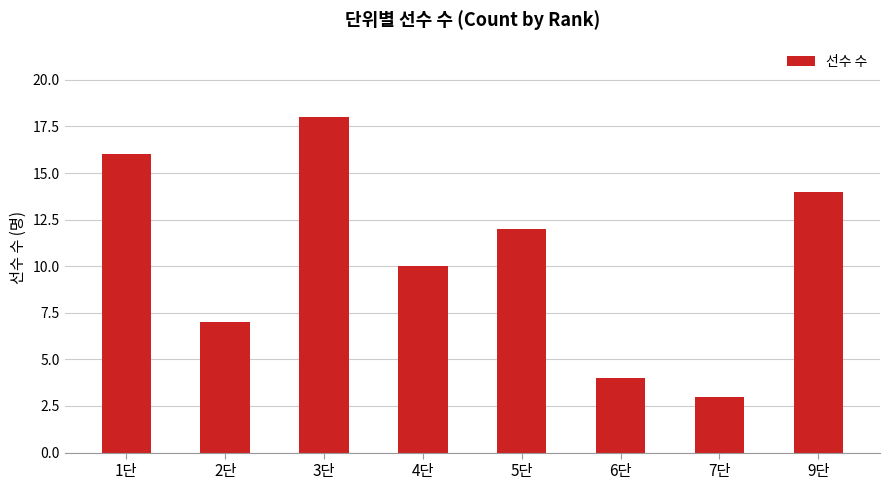

What is the difference between the maximum and minimum values?

15